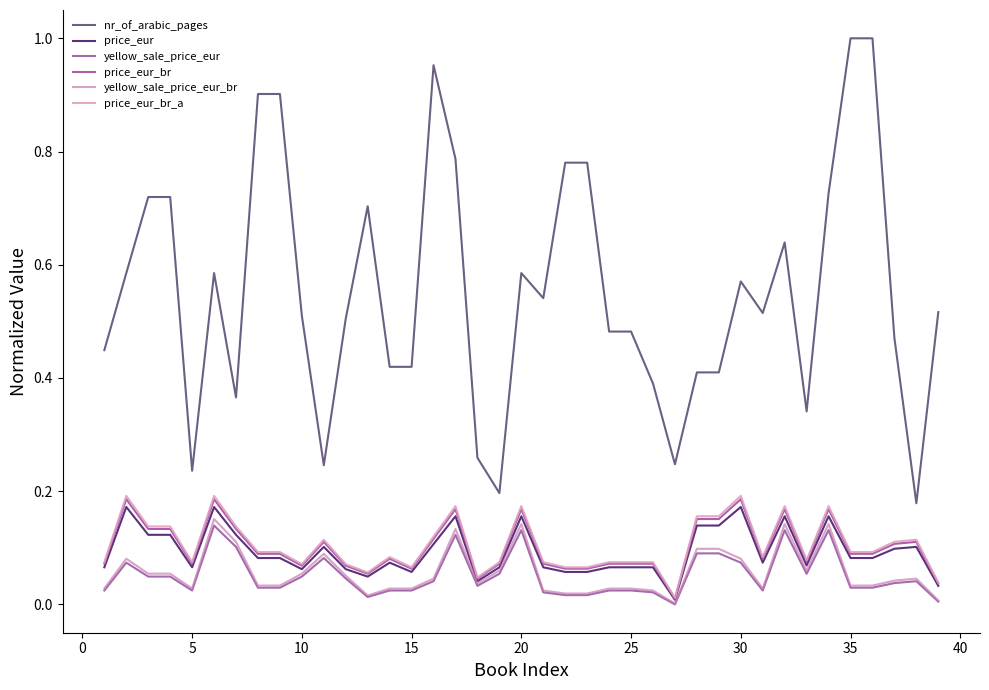

Which series has the widest spread of values?

nr_of_arabic_pages